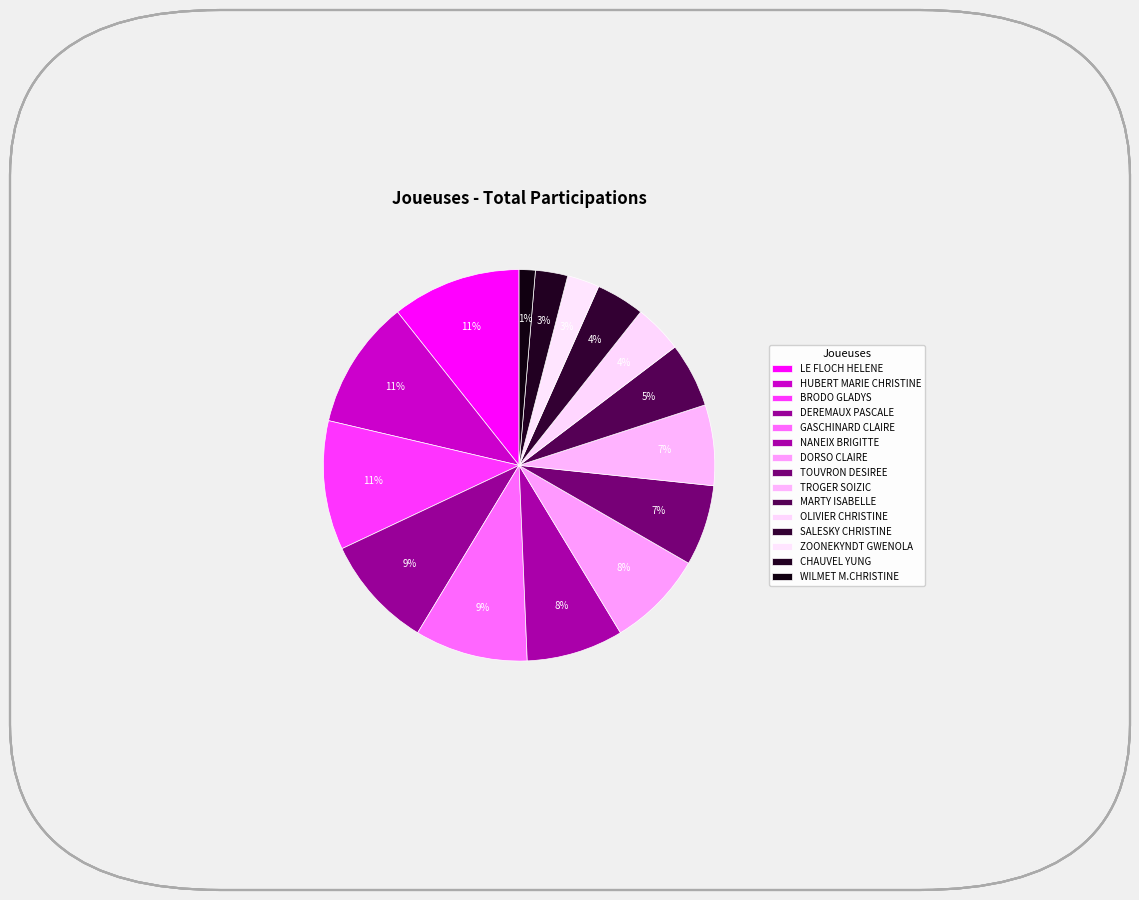

Rank the categories by value from lowest to highest.

WILMET M.CHRISTINE, ZOONEKYNDT GWENOLA, CHAUVEL YUNG, OLIVIER CHRISTINE, SALESKY CHRISTINE, MARTY ISABELLE, TOUVRON DESIREE, TROGER SOIZIC, NANEIX BRIGITTE, DORSO CLAIRE, DEREMAUX PASCALE, GASCHINARD CLAIRE, LE FLOCH HELENE, HUBERT MARIE CHRISTINE, BRODO GLADYS